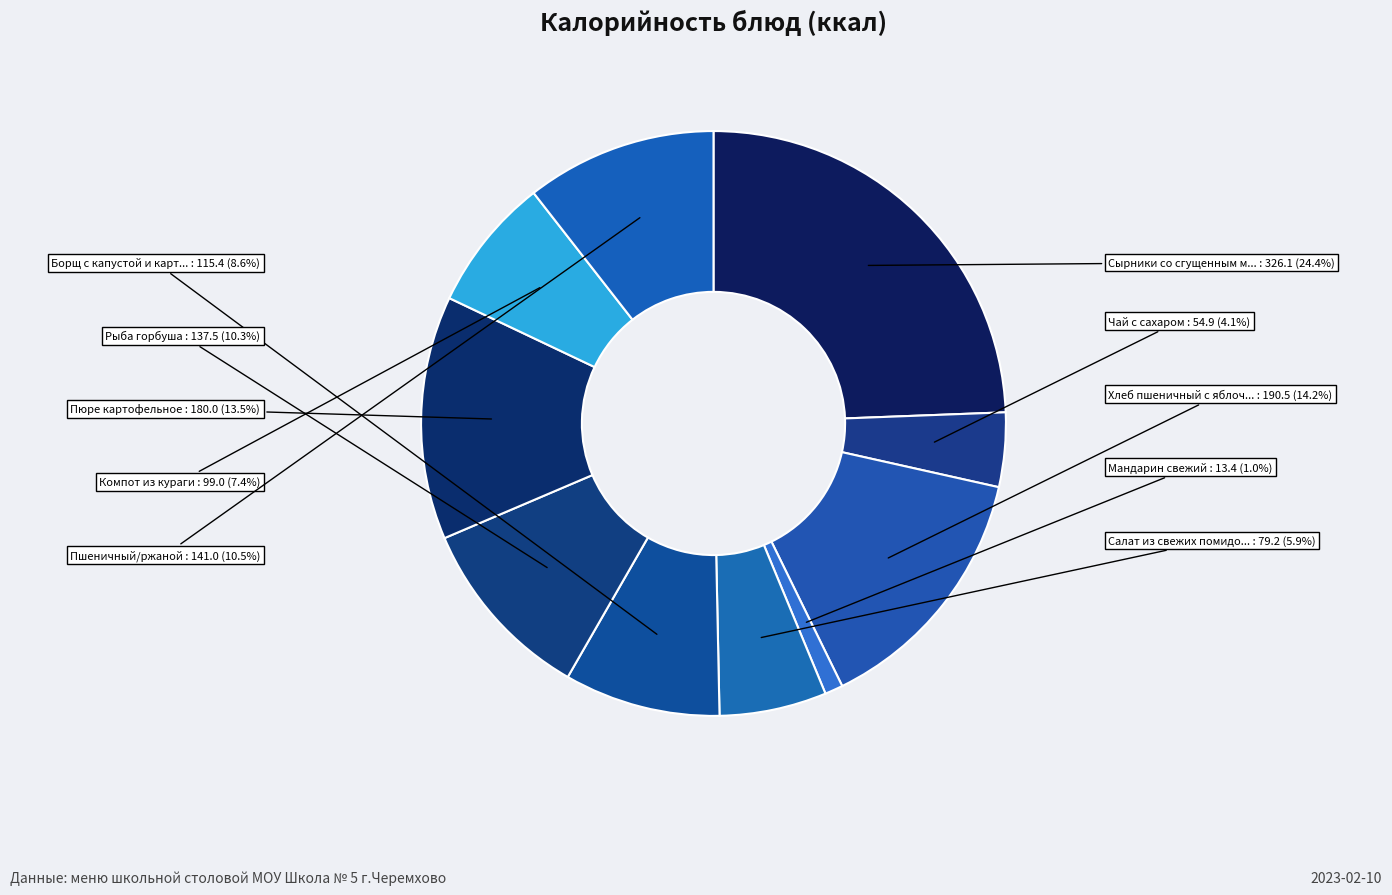

Count the number of slices in the pie.

10